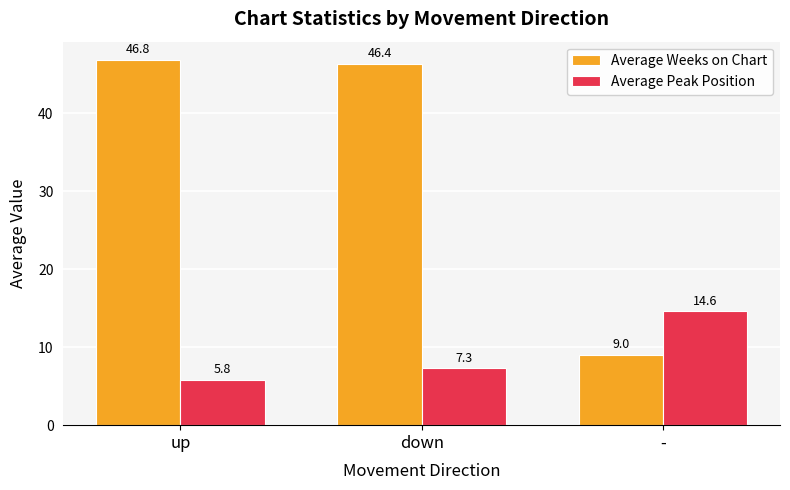

At up, list the series in order from smallest to largest.

Average Peak Position, Average Weeks on Chart